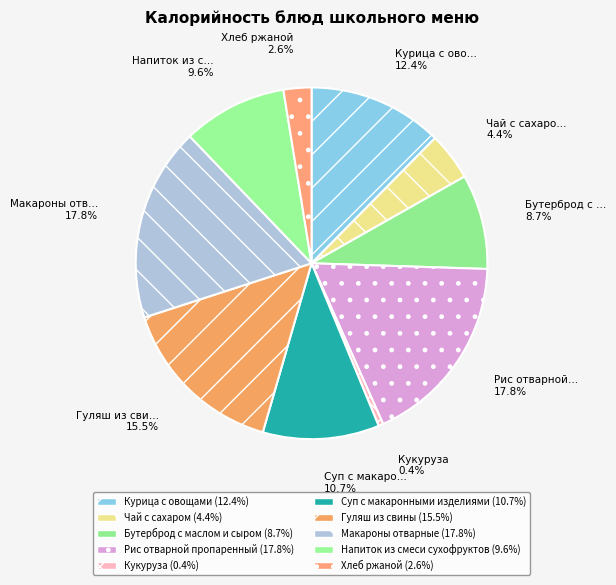

To the nearest percent, what is the combined percentage of Хлеб ржаной and Напиток из смеси сухофруктов?

12%